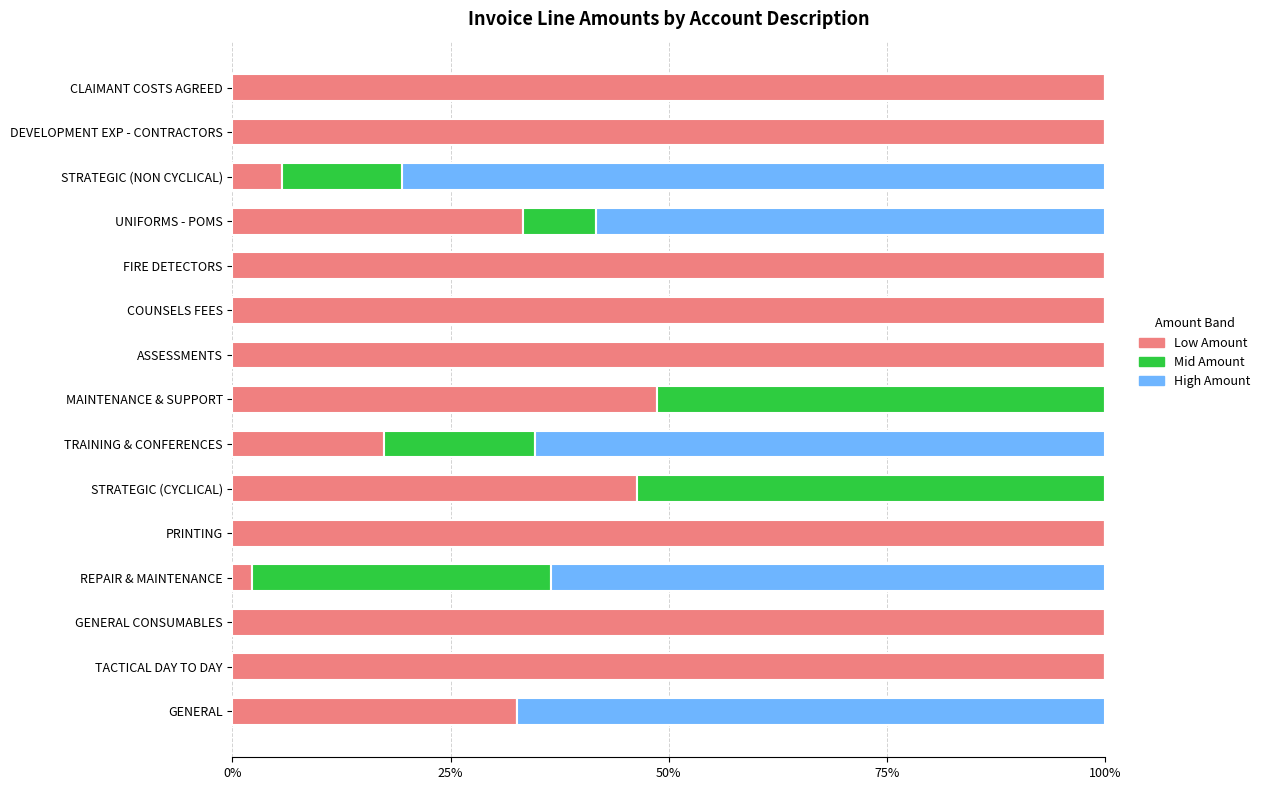

What are all the series names shown in the legend?

Low Amount, Mid Amount, High Amount